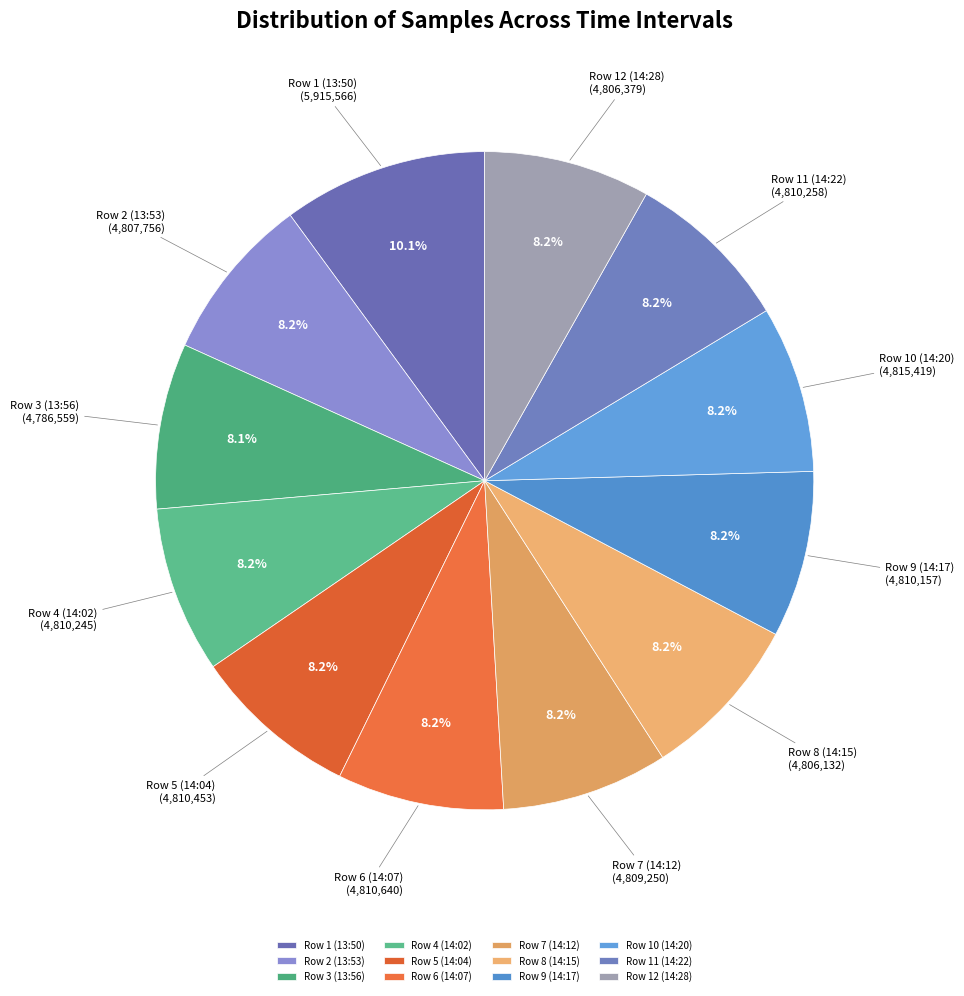

Which has a higher value, Row 10 (14:20) or Row 1 (13:50)?

Row 1 (13:50)